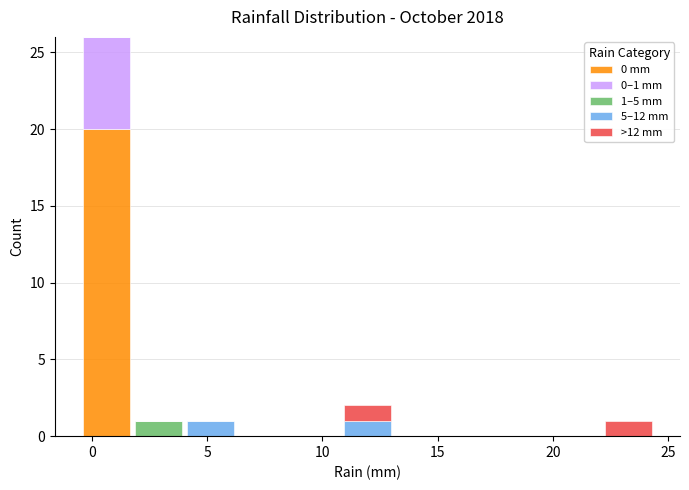

Which range on the x-axis has the tallest stacked bar (by total height)?

-0.5 to 2.0